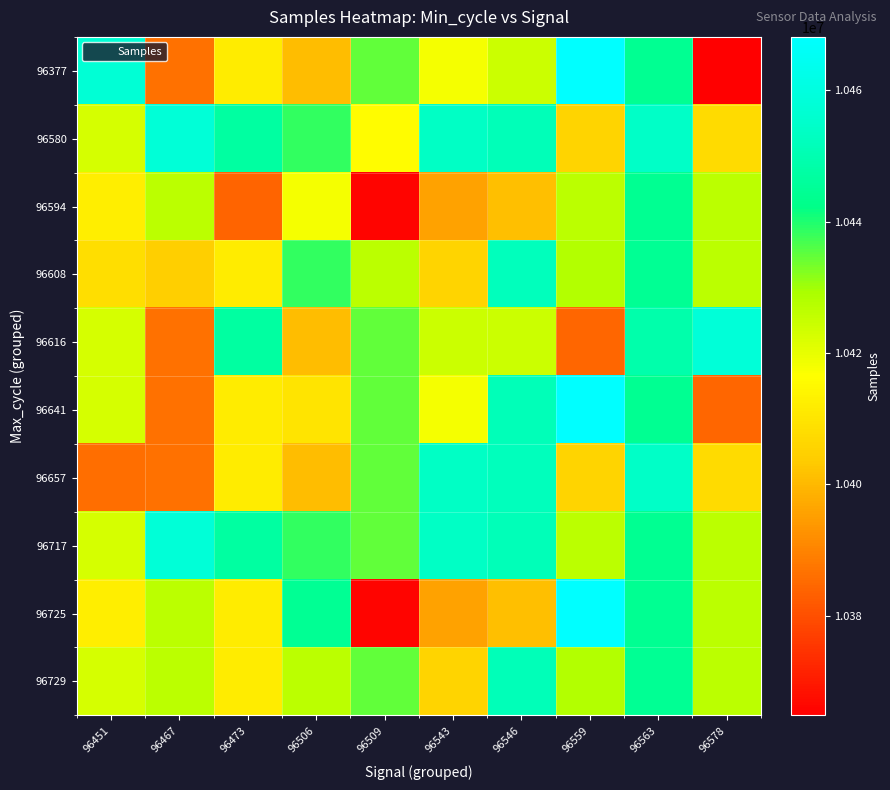

Between 96559 and 96578, which is larger?

96559